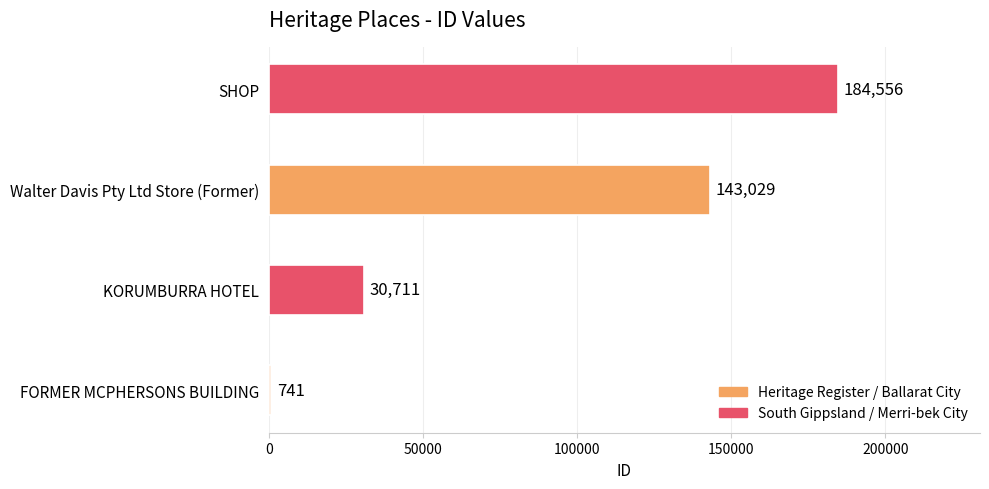

Rank the categories by value from highest to lowest.

SHOP, Walter Davis Pty Ltd Store (Former), KORUMBURRA HOTEL, FORMER MCPHERSONS BUILDING